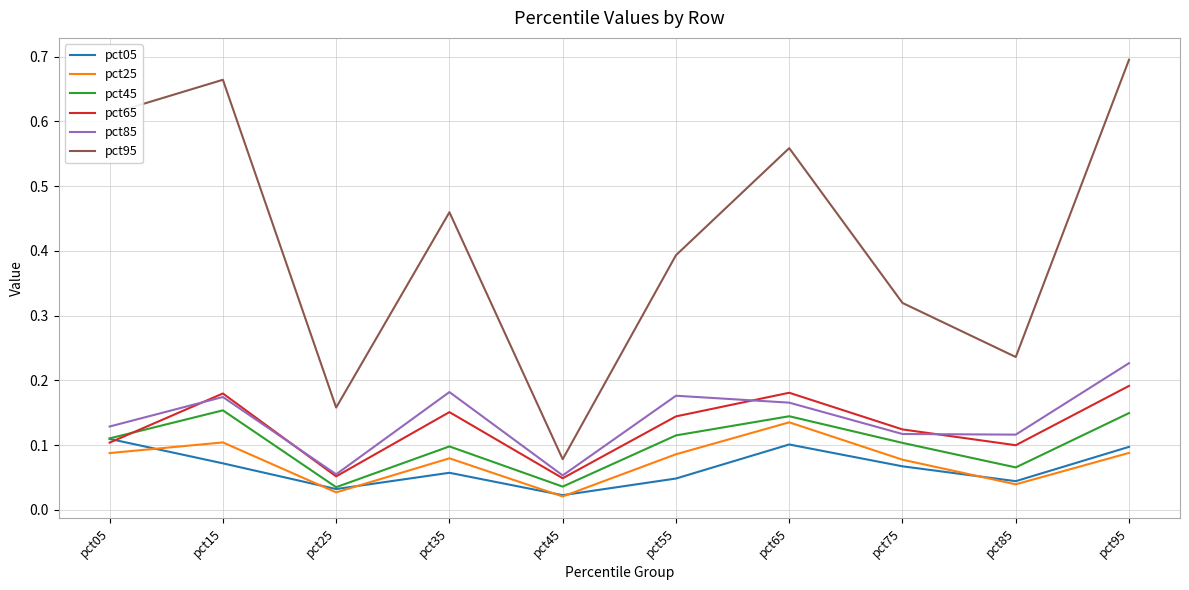

Is it true that pct45 equals 0.1 at pct75?

True